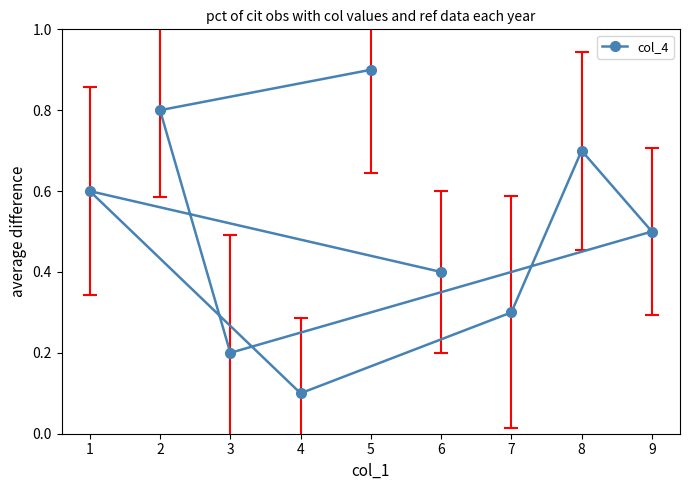

What is the change in value from 4 to 9?

+0.4